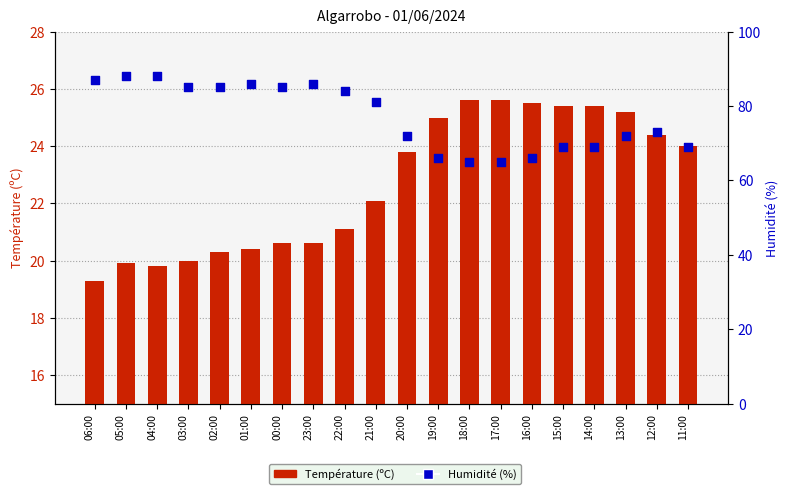

Which series has the largest total across all categories?

Humidité (%)